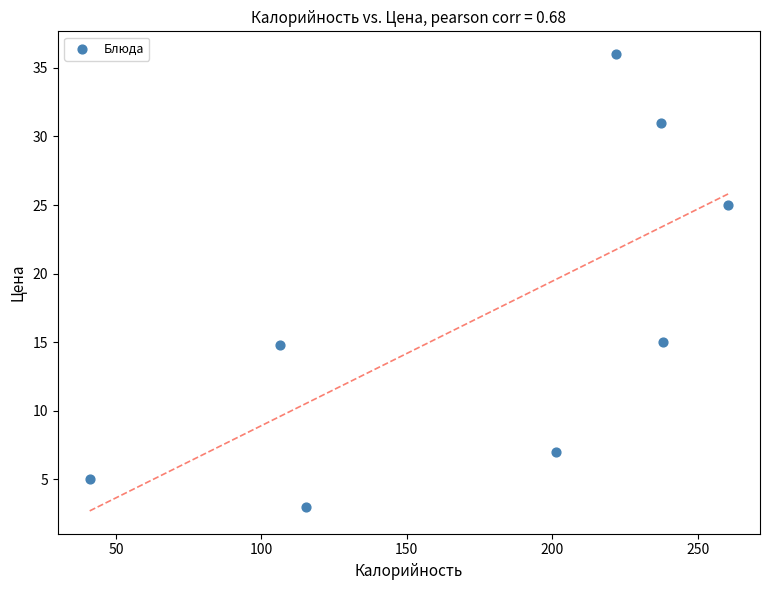

What is the range of X values (max minus min)?

219.5